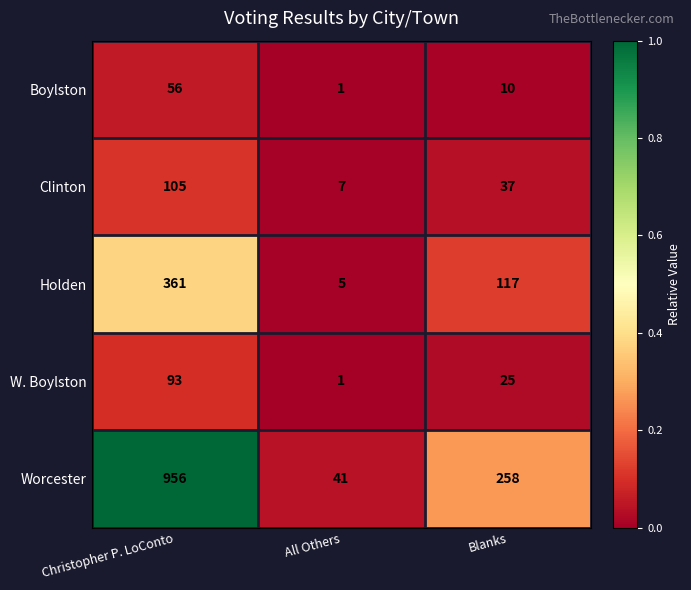

At Blanks, list the series in order from largest to smallest.

Worcester, Holden, Clinton, W. Boylston, Boylston